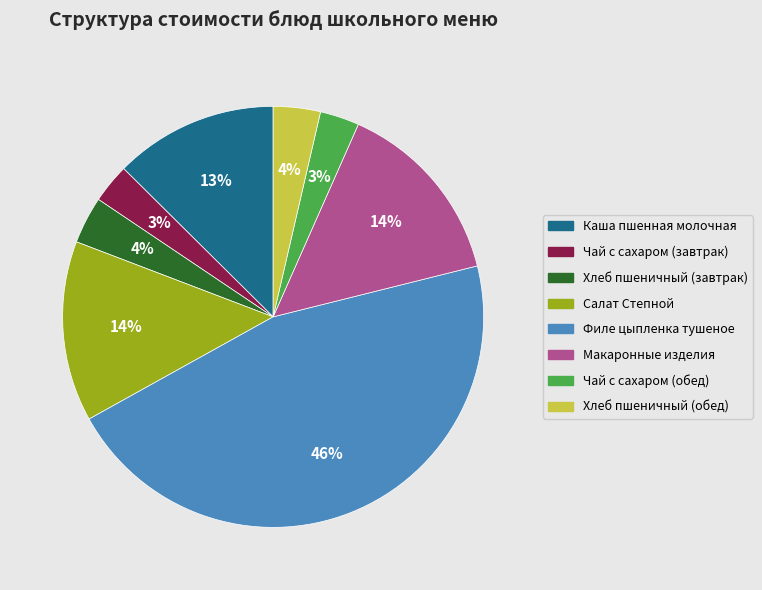

How many slices are in this pie chart?

8